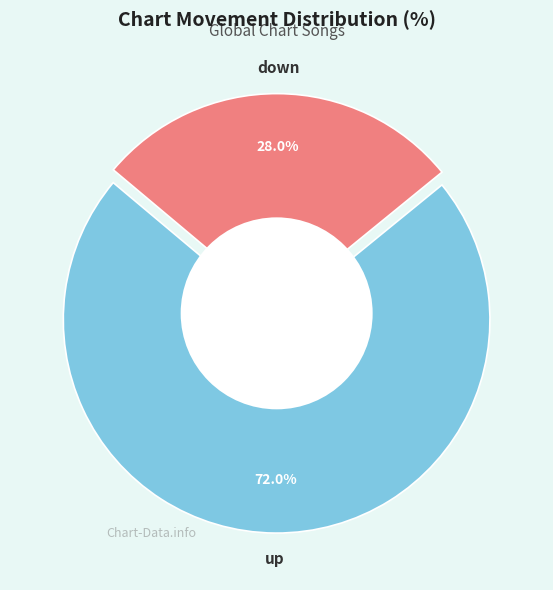

What percentage do up and down together represent?

100.0%